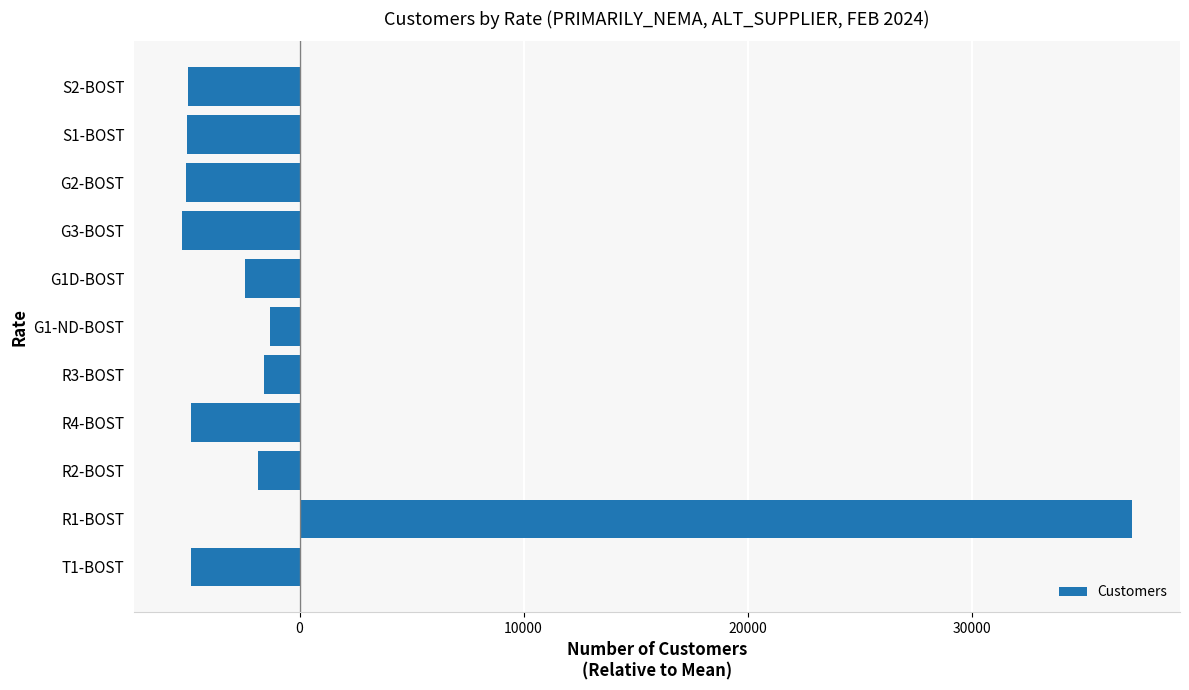

Is it true that the value at G1D-BOST is -2445.1?

True